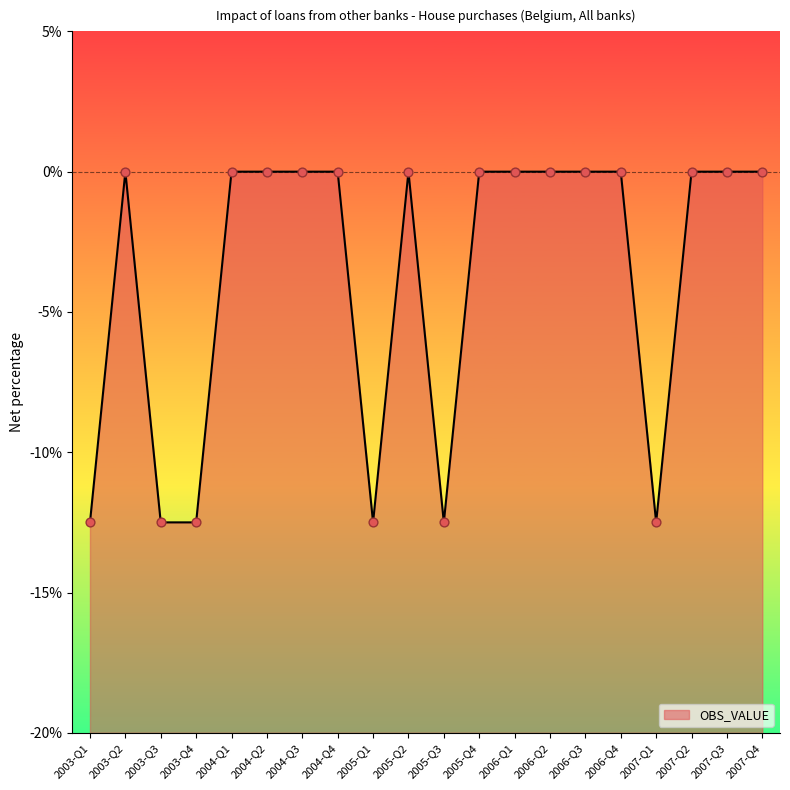

Between 2005-Q3 and 2007-Q3, which is larger?

2007-Q3